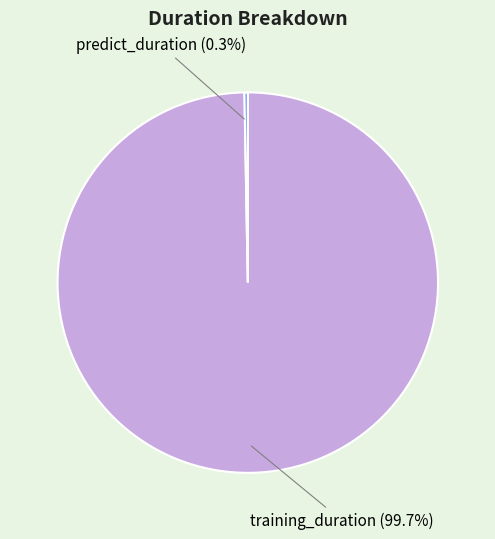

What is the total percentage of predict_duration and training_duration?

100.0%